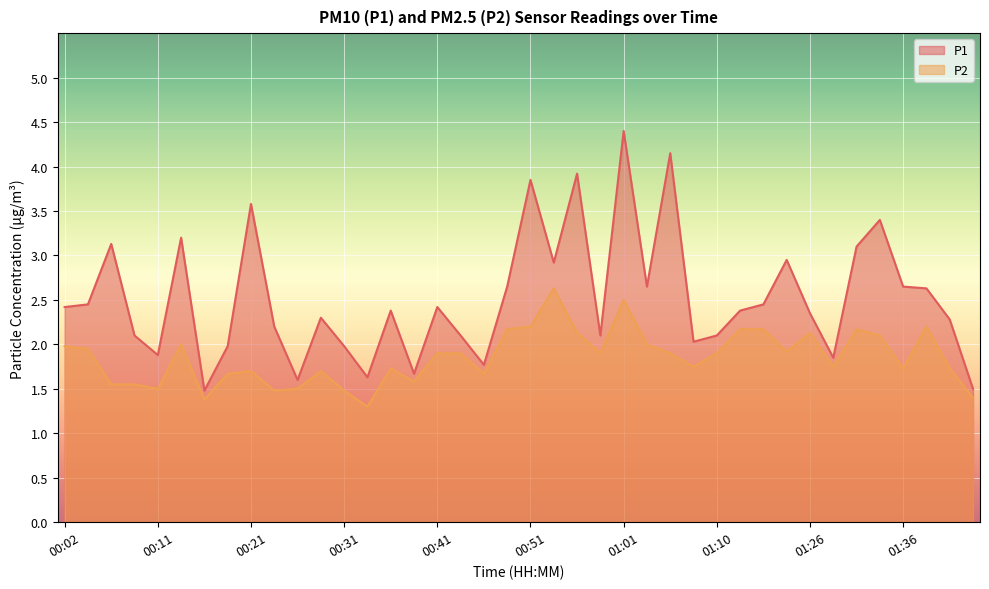

What is the value of the P2 point at the 13th from the left?

1.5